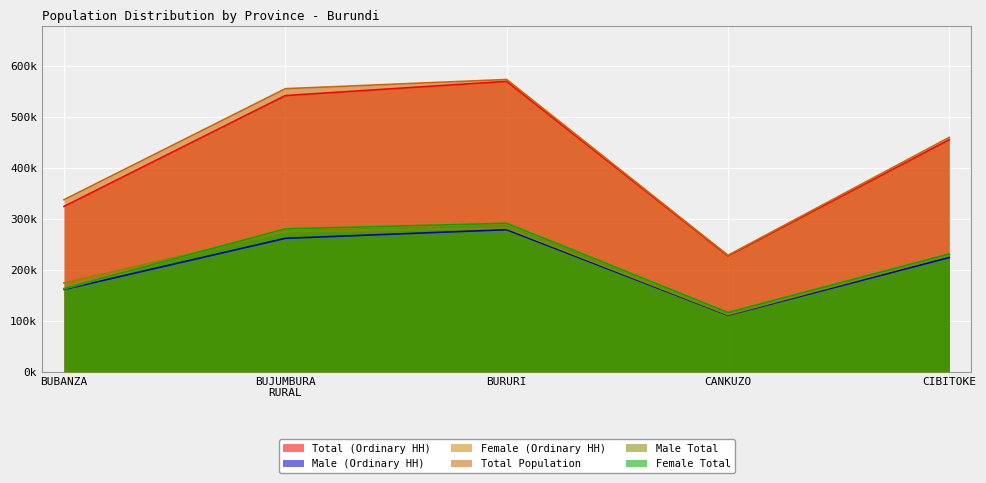

Which series has the largest range (max minus min)?

Total Population